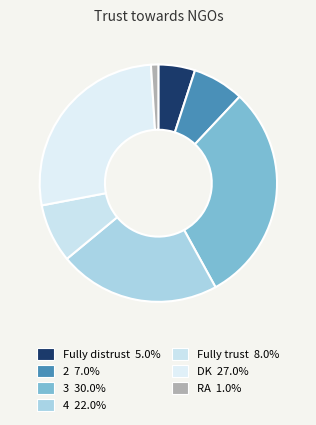

How many segments does this pie chart have?

7